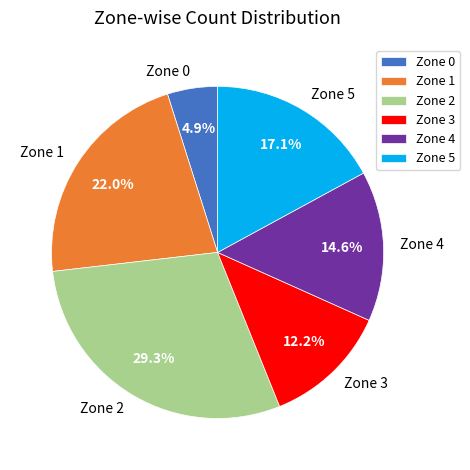

How many segments does this pie chart have?

6